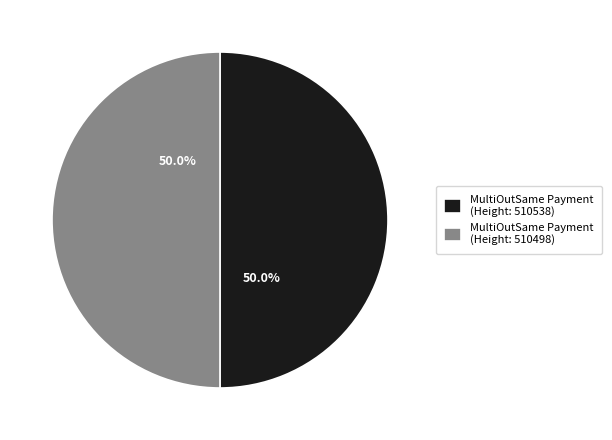

Combined, what portion of the pie is MultiOutSame Payment (Height: 510538) and MultiOutSame Payment (Height: 510498)?

100.0%